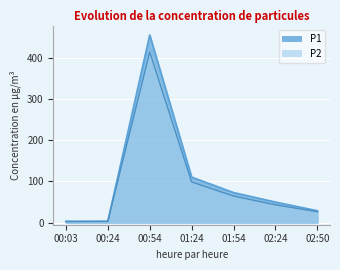

Count the number of categories in the chart.

7